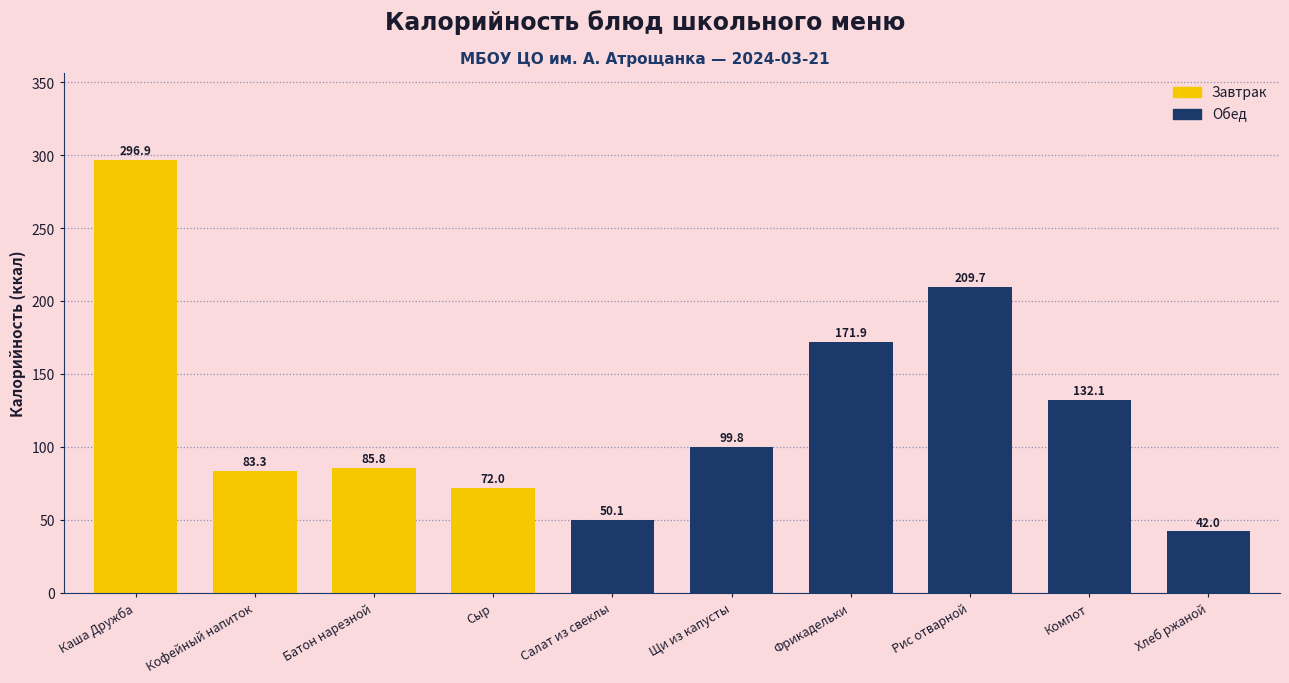

Reading left to right, extract all data points from this chart.

296.9	83.3	85.8	72.0	50.1	99.8	171.9	209.7	132.1	42.0